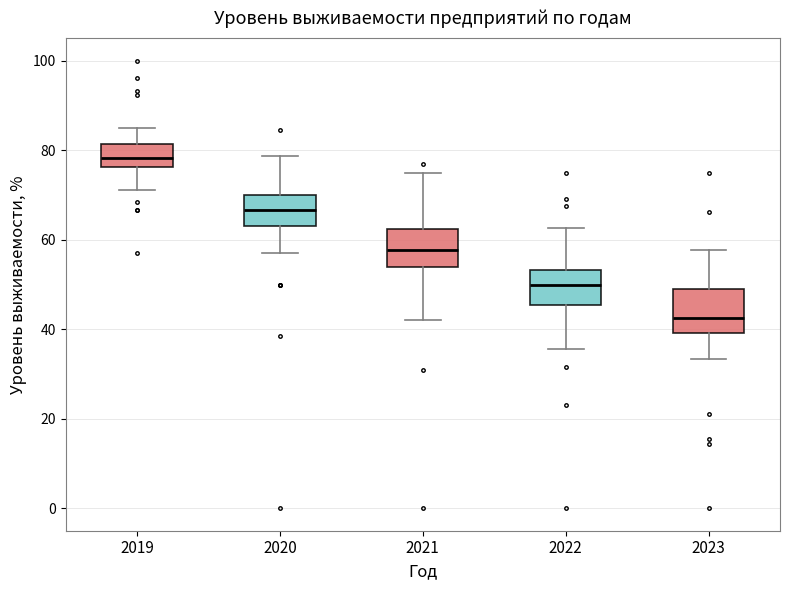

Reading left to right, transcribe this box plot: for each box, give where its median line is, the range the box spans, and where its two whiskers end, as read against the y-axis. The values are not printed on the chart, so give them approximately, as read against the axis.

2019: median 78, box 76 to 82, whiskers 72 to 86
2020: median 66, box 64 to 70, whiskers 58 to 78
2021: median 58, box 54 to 62, whiskers 42 to 76
2022: median 50, box 46 to 54, whiskers 36 to 62
2023: median 42, box 40 to 48, whiskers 34 to 58